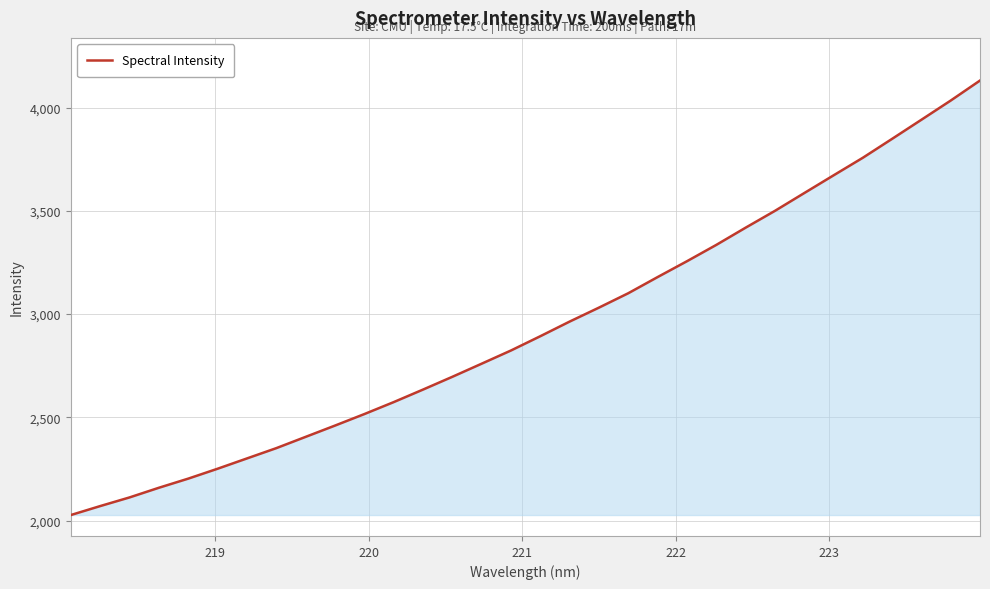

What is the minimum value shown in the chart?

2026.8